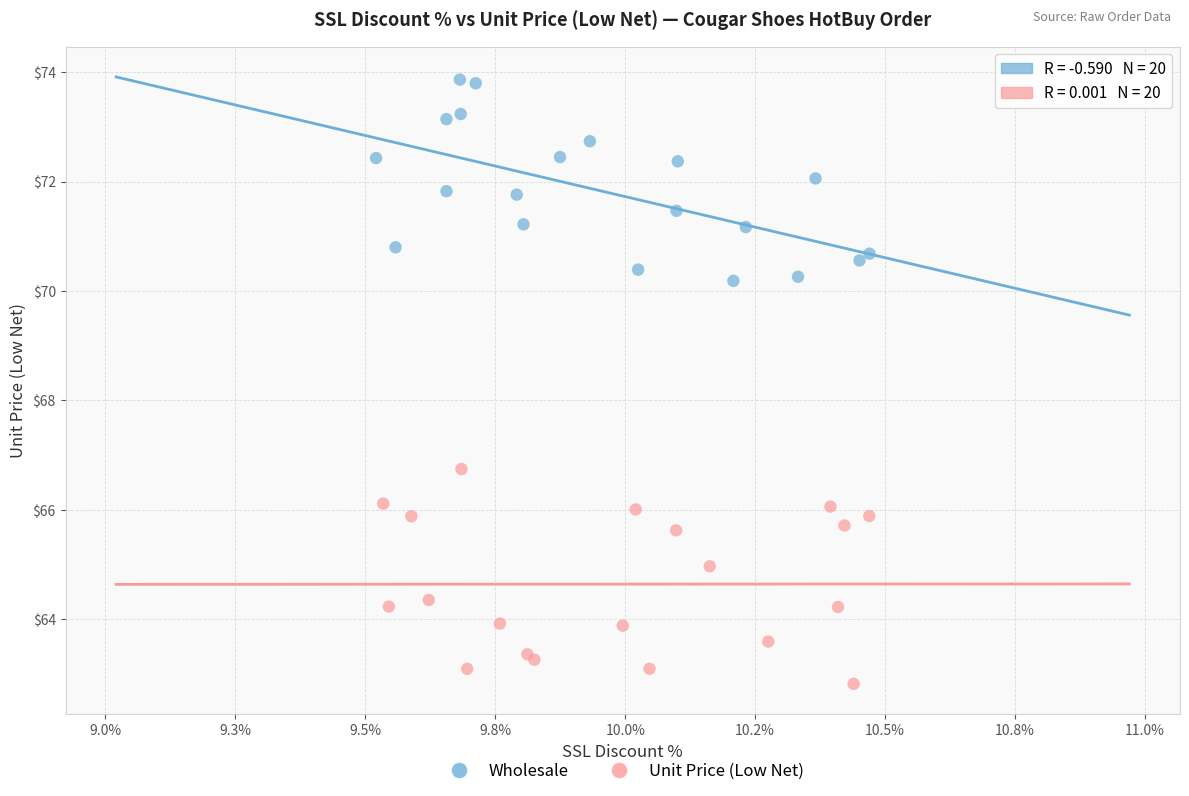

Which series reaches the minimum Y coordinate?

Unit Price (Low Net)